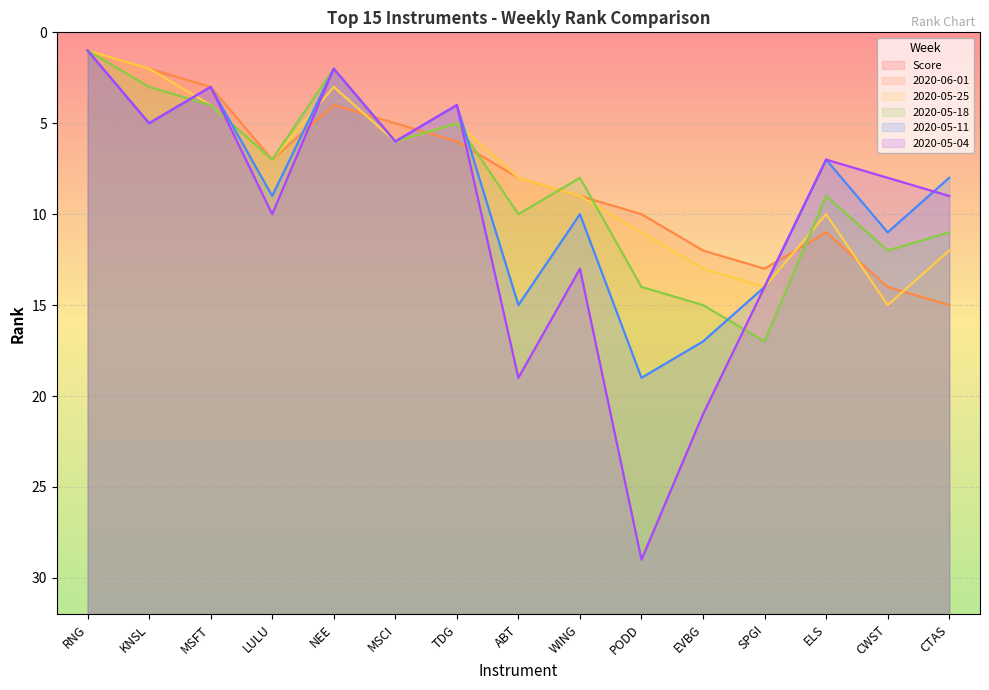

Which label corresponds to the smallest value in the chart?

RNG